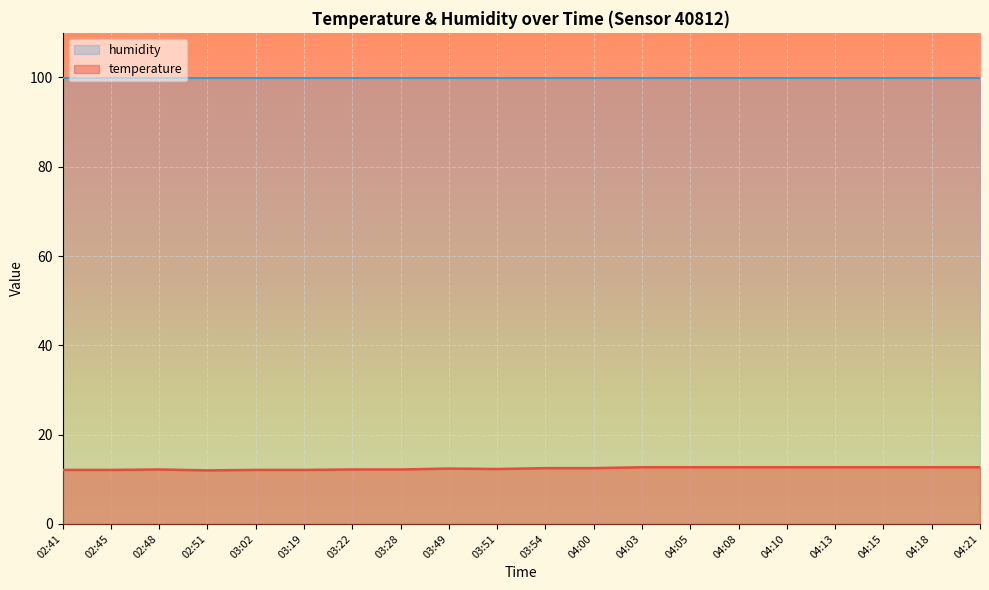

True or false: temperature and humidity intersect in this chart.

False